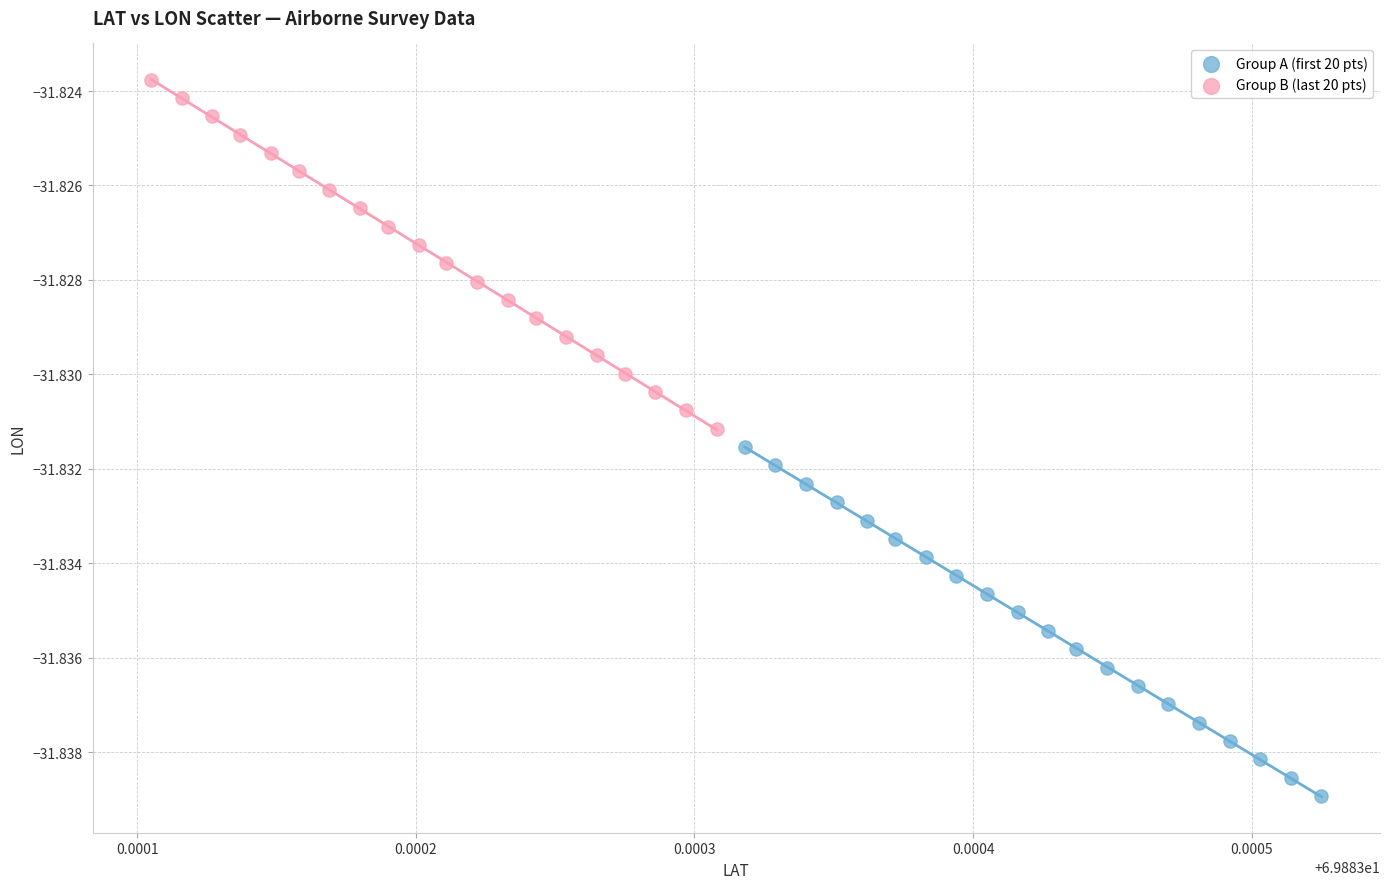

What are all the series names shown in the legend?

Group A (first 20 pts), Group B (last 20 pts)